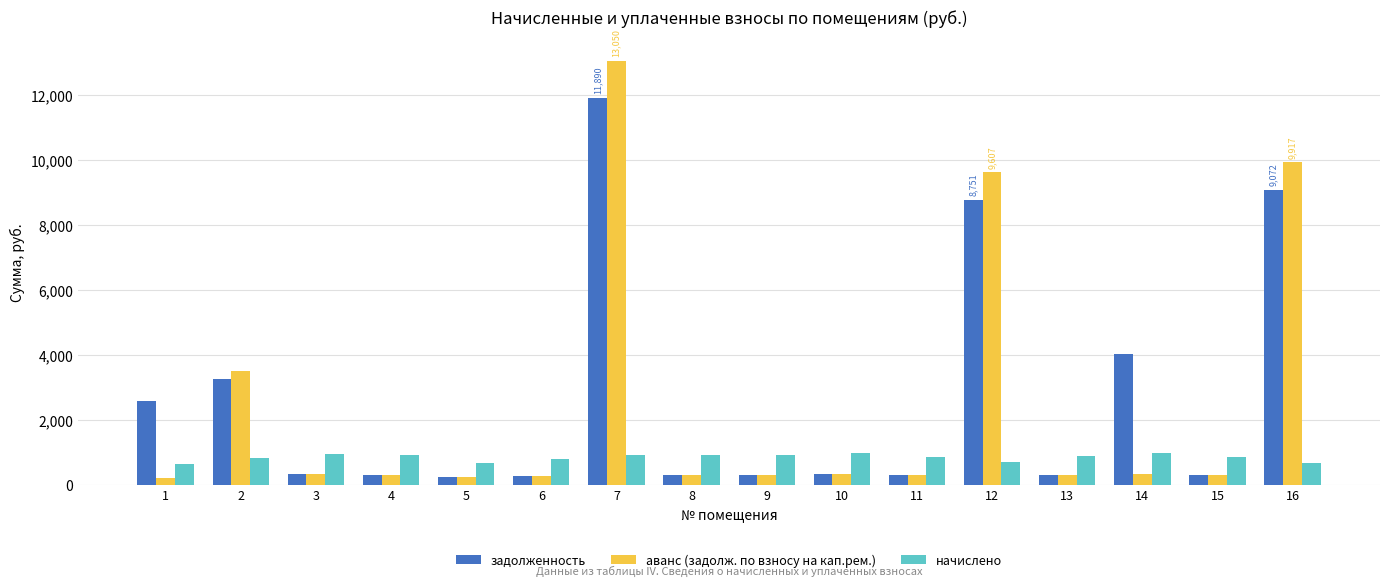

List the series in order of their peak value, lowest first.

начислено, задолженность, аванс (задолж. по взносу на кап.рем.)